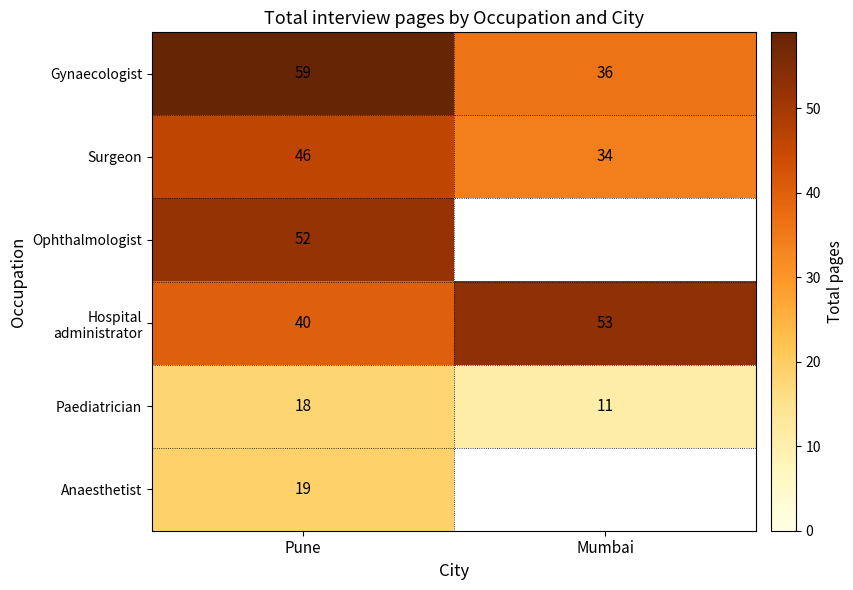

At how many categories does at least one series exceed 25?

2